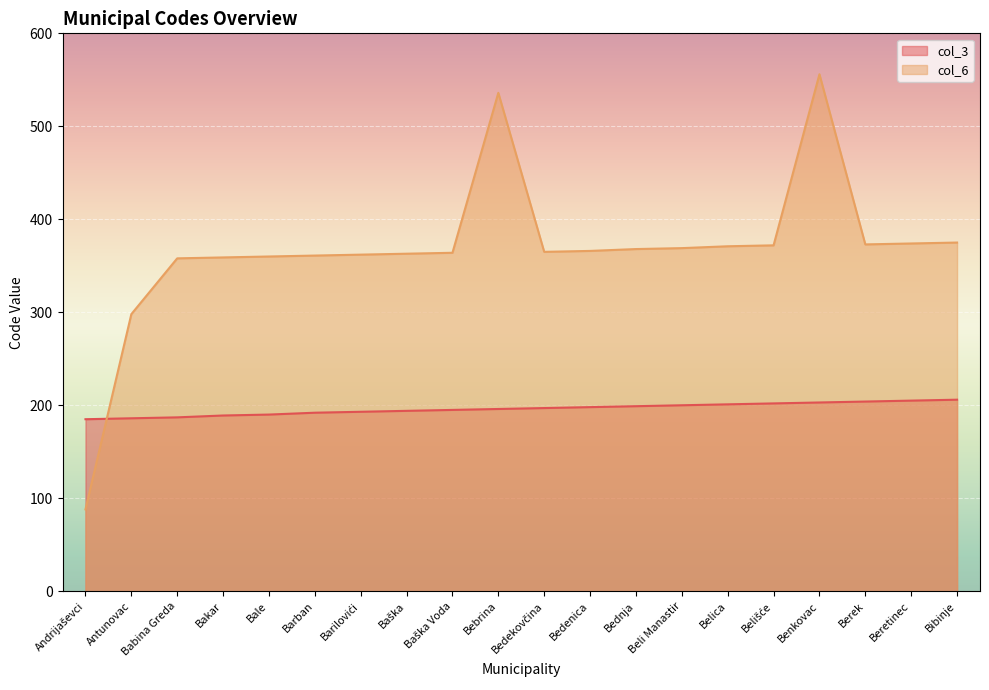

Rank the series by their average value, from highest to lowest.

col_6, col_3